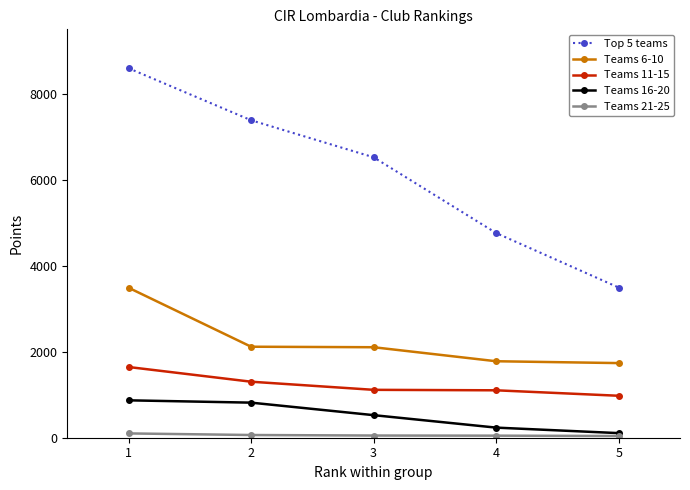

Which series changed the most between 2 and 5?

Top 5 teams